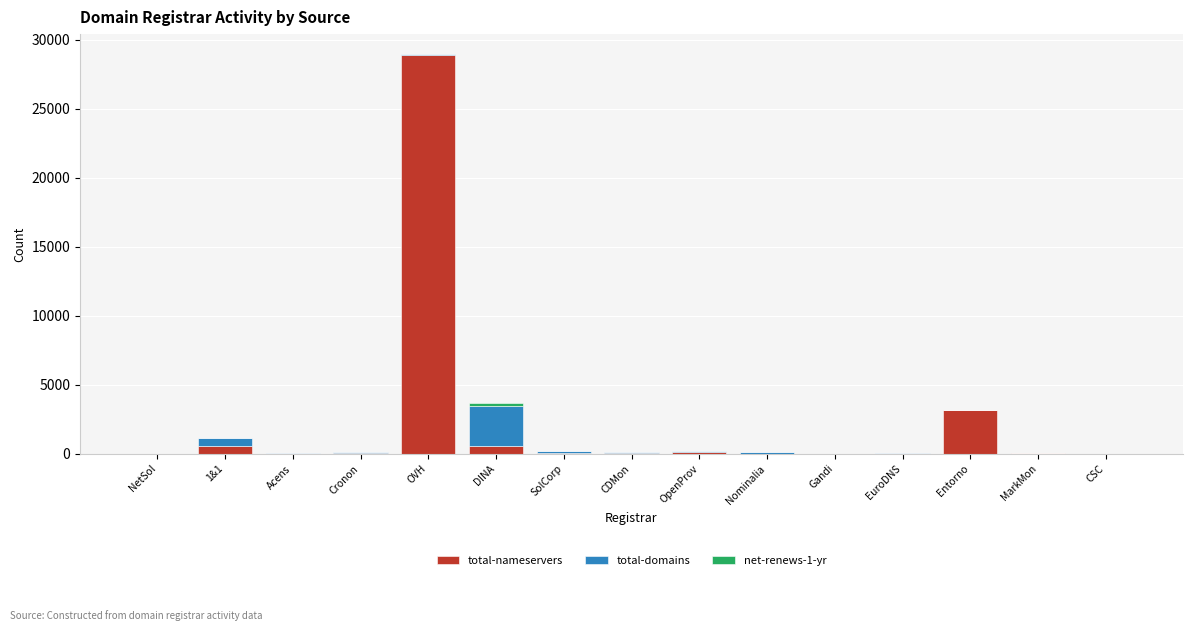

At which category is the sum across all series the highest?

OVH